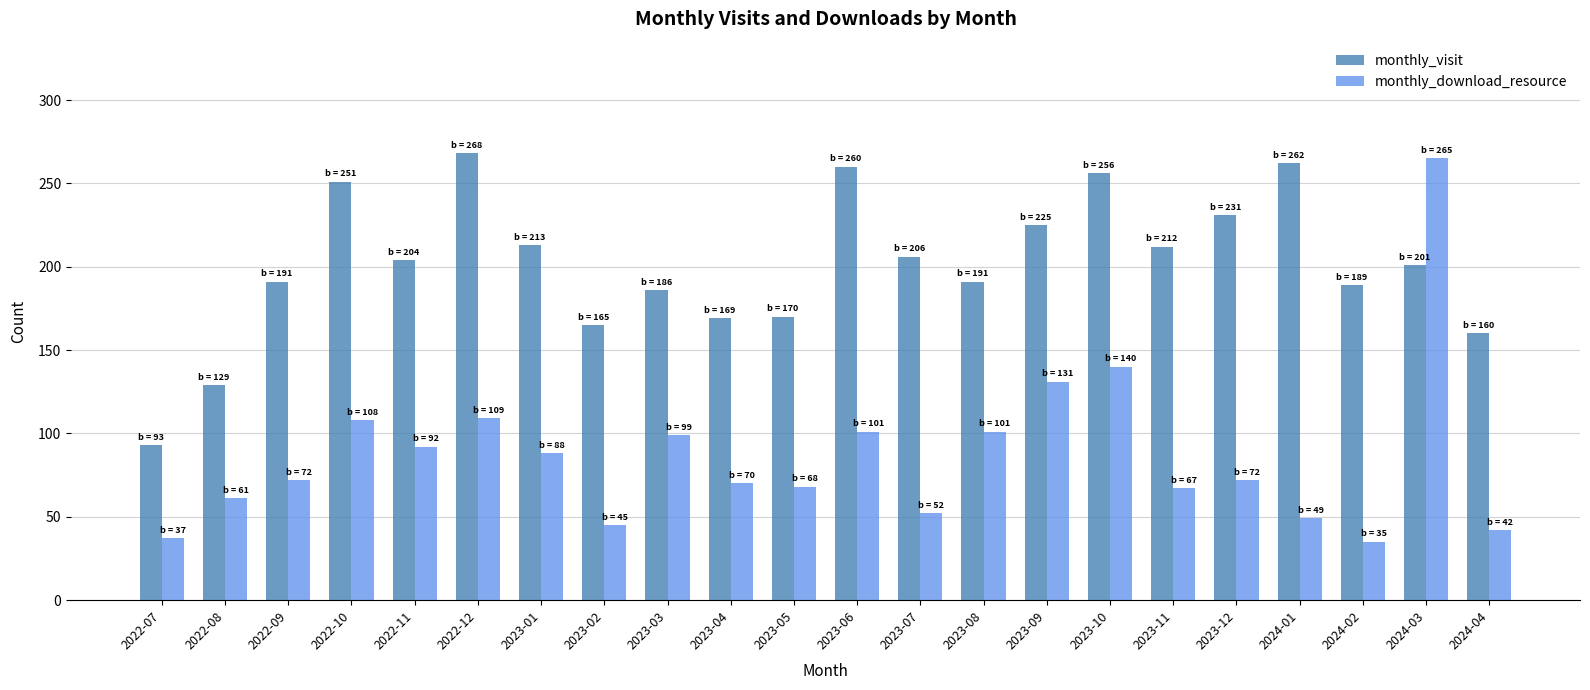

Read the monthly_download_resource value at 2023-01.

88